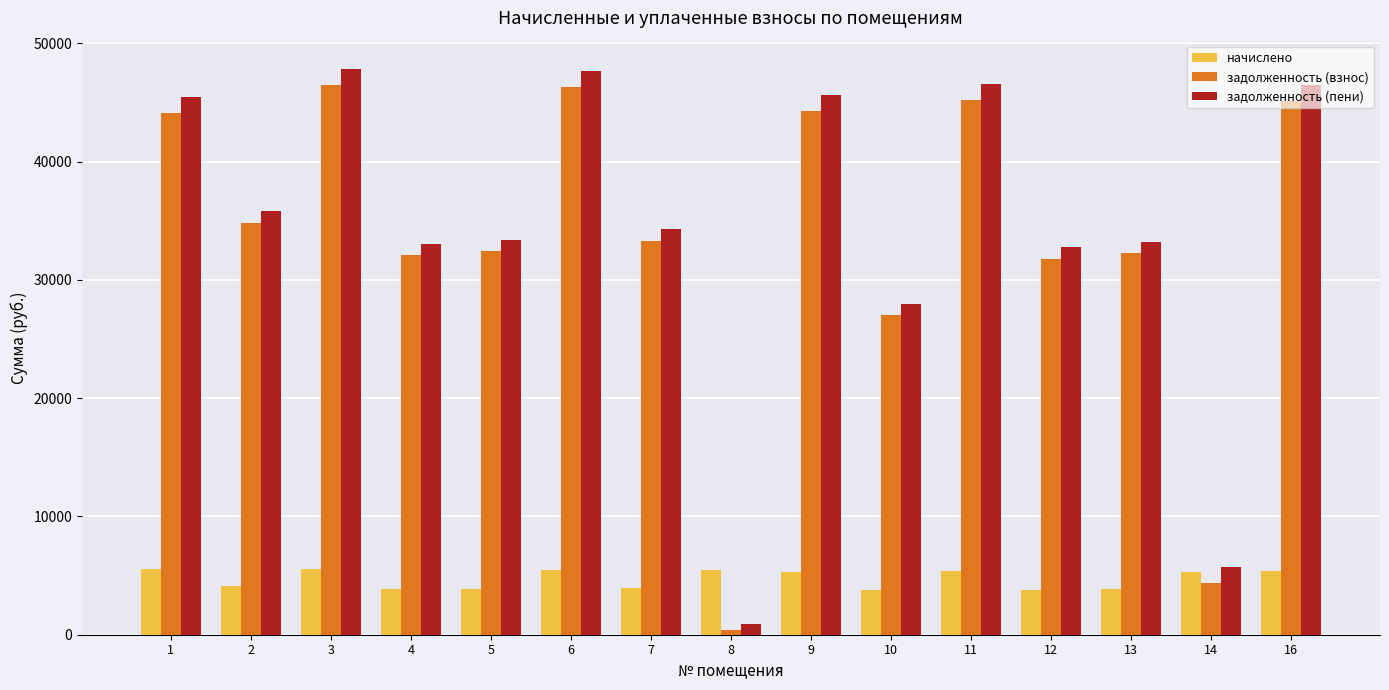

How many groups of bars are there?

15